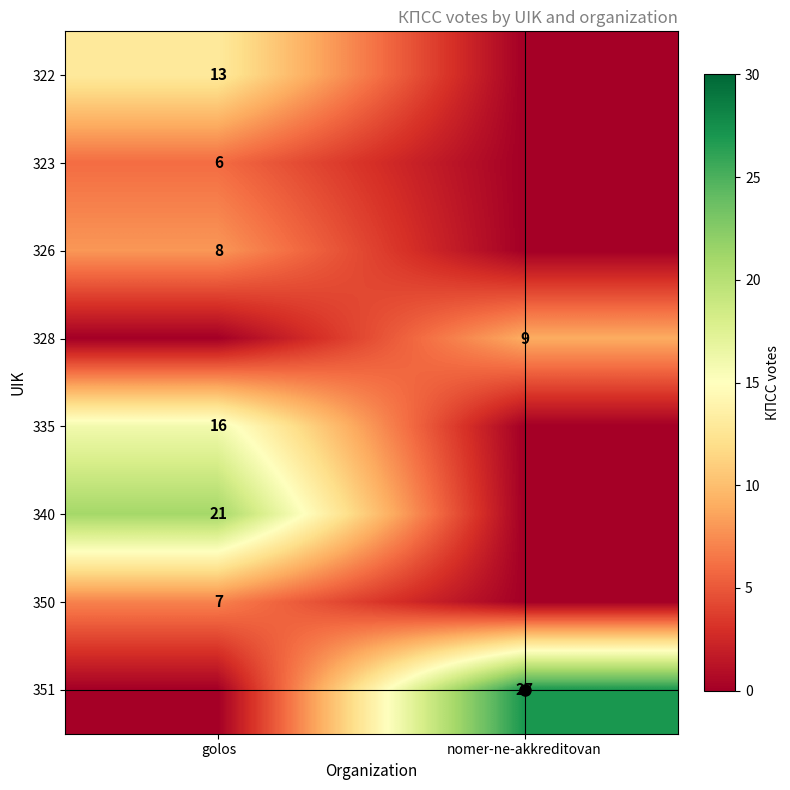

True or false: 322 has a value of 23 at golos.

False